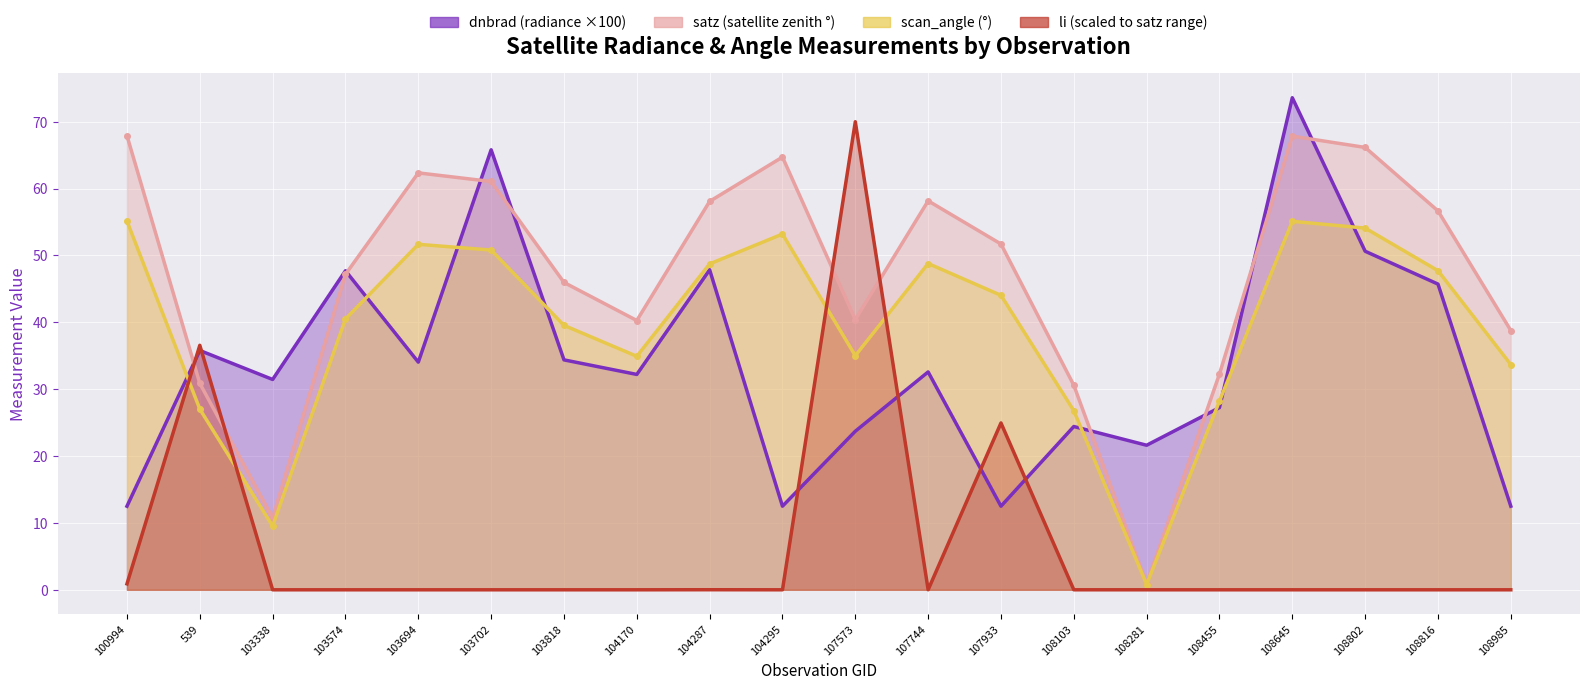

What is the highest value of the li series?

70.0